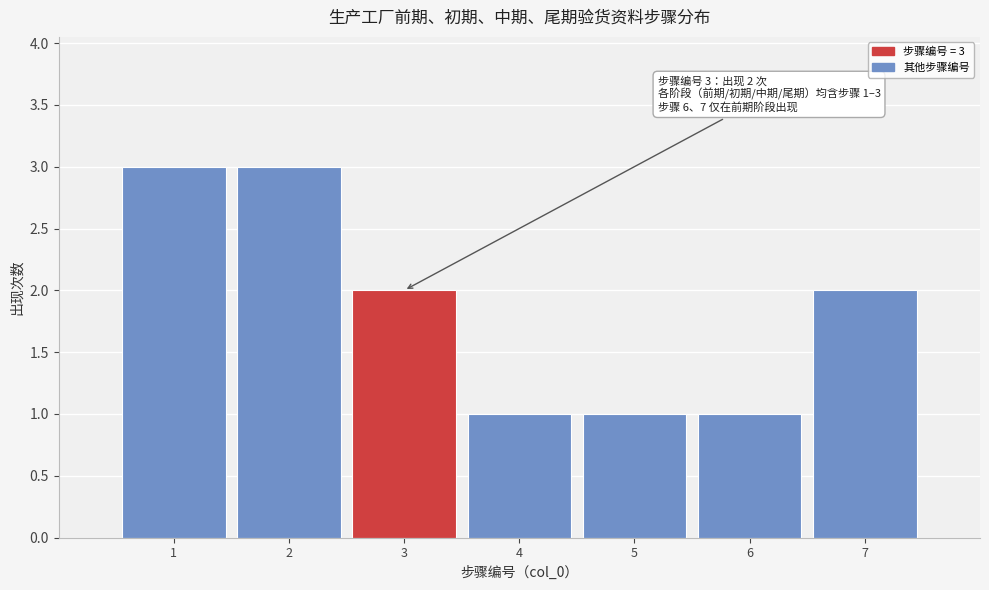

Reading left to right, transcribe all the data shown in this chart.

3	3	2	1	1	1	2